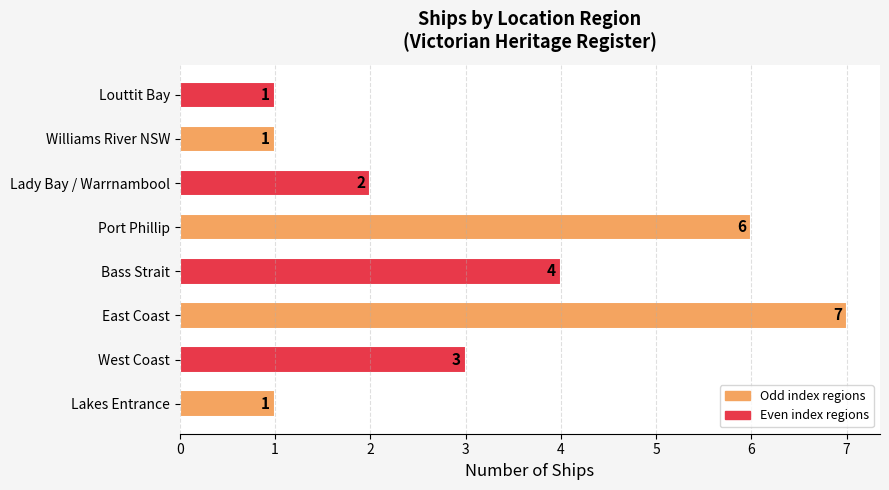

At which label is the value closest to 4?

Bass Strait